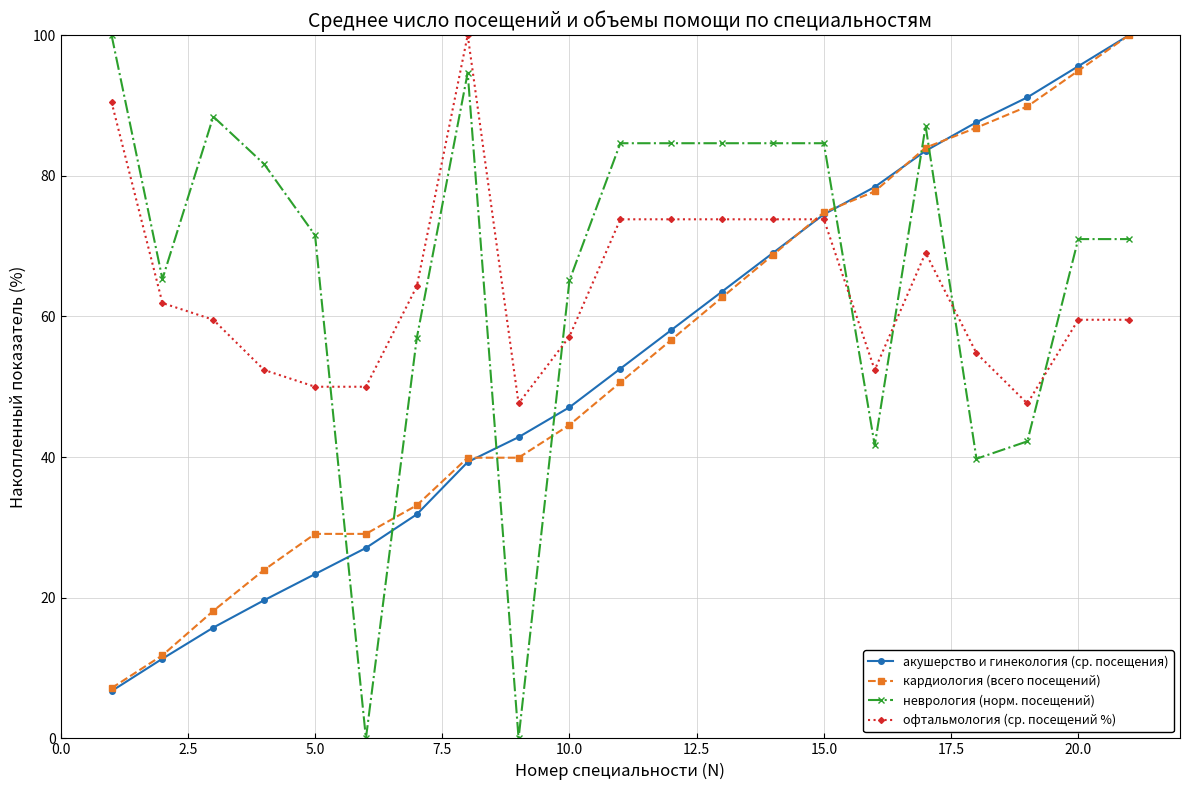

Which series has the largest range (max minus min)?

неврология (норм. посещений)